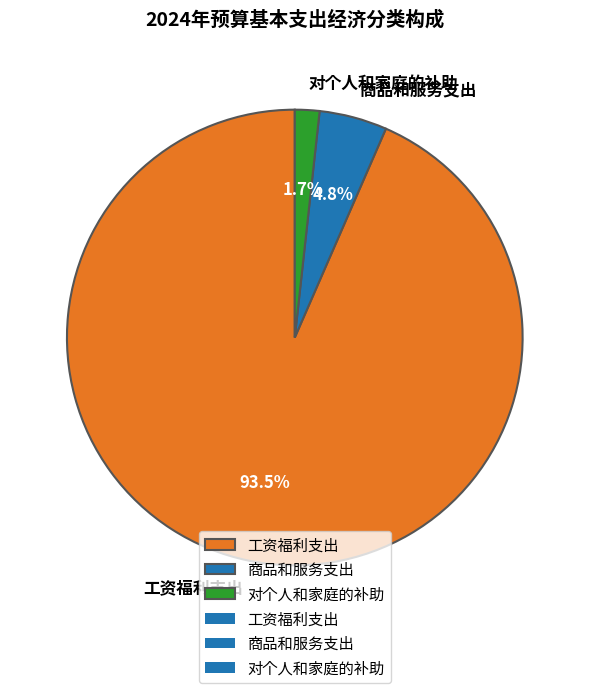

To the nearest percent, what is the average slice percentage?

33%